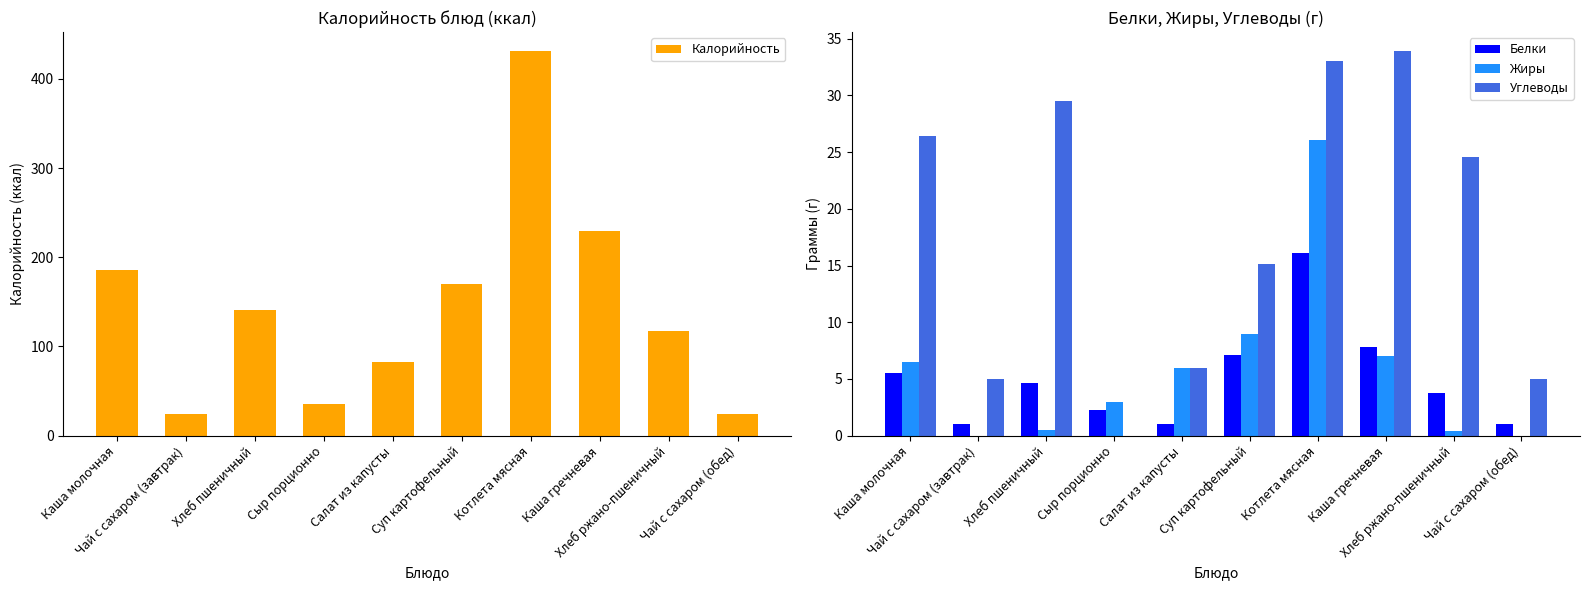

At which label does Калорийность first exceed 140?

Каша молочная